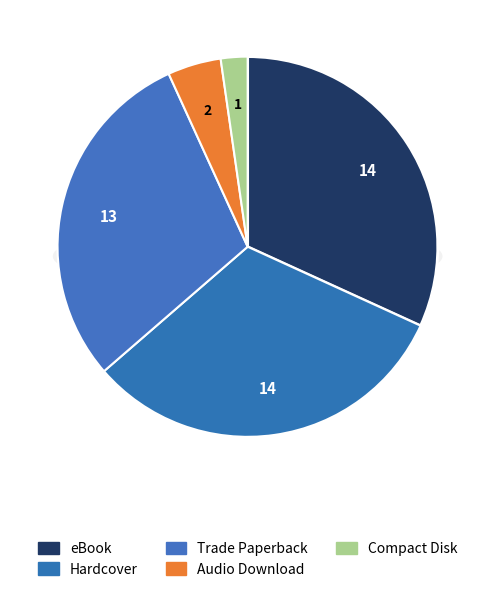

To the nearest percent, what is the difference between the Audio Download and Compact Disk slice percentages?

2%